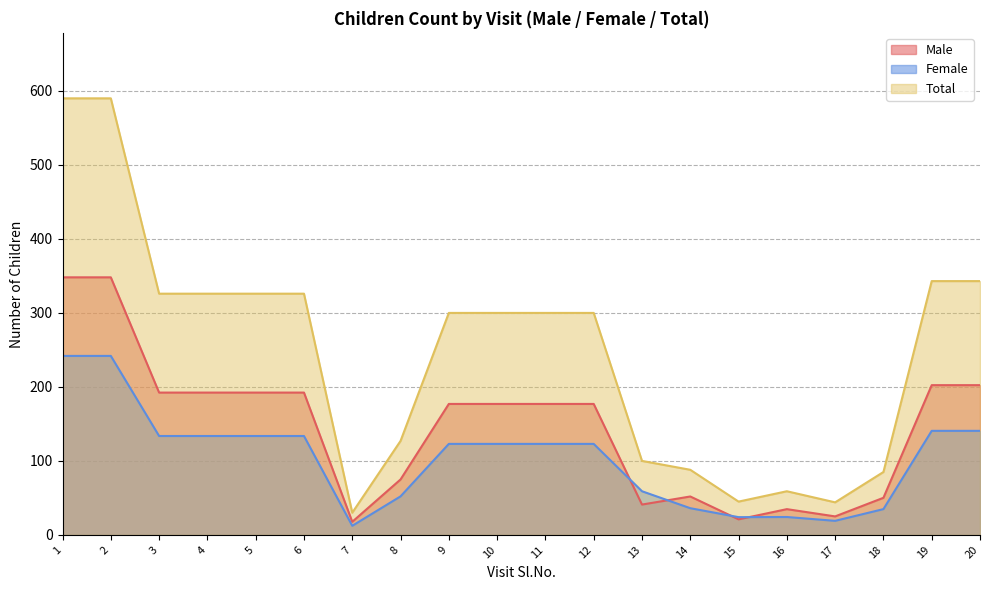

Rank the series by their maximum value, from lowest to highest.

Female, Male, Total